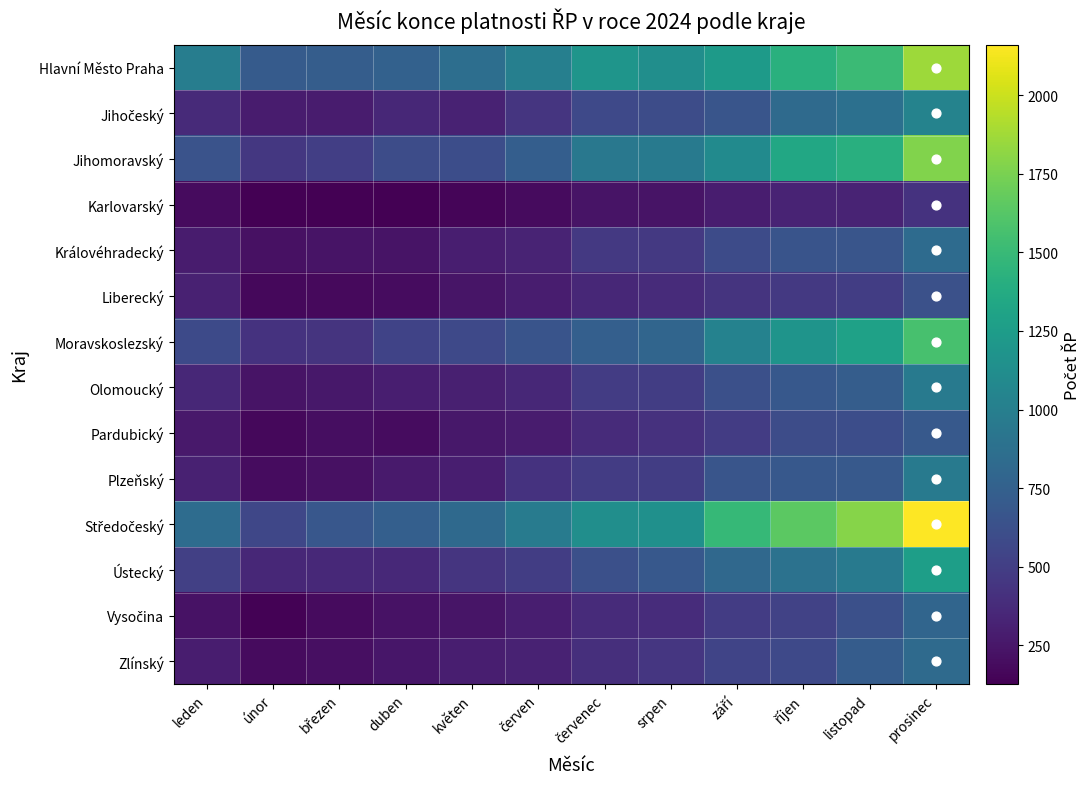

Count the number of data series in this chart.

14